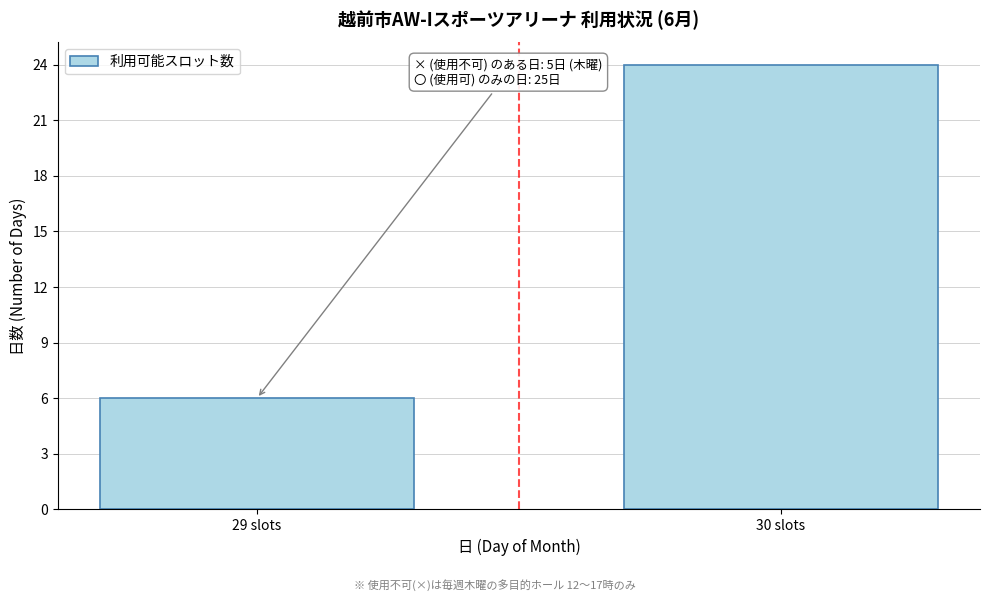

Reading left to right, list all the values displayed in this chart.

29 slots=6	30 slots=24